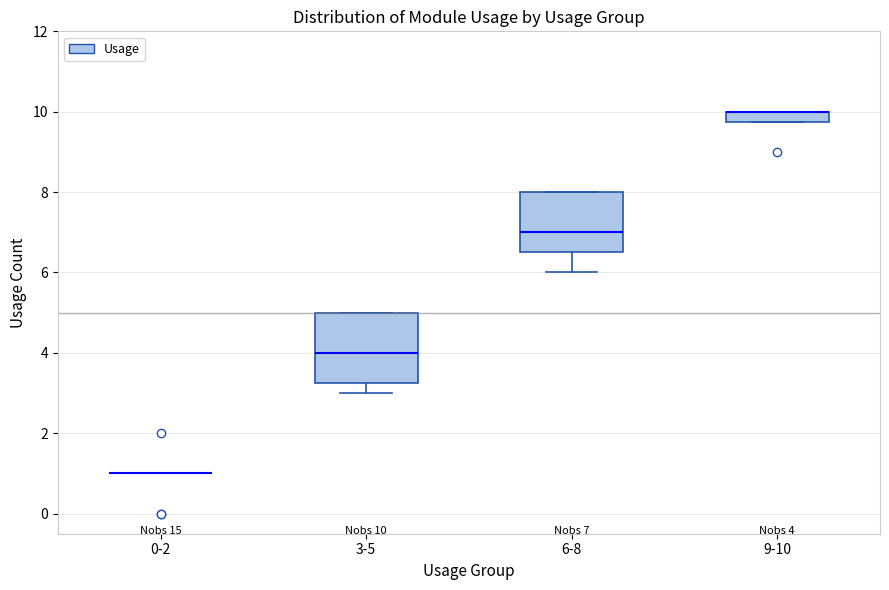

Which box is the tallest, from its lower edge to its upper edge?

3-5